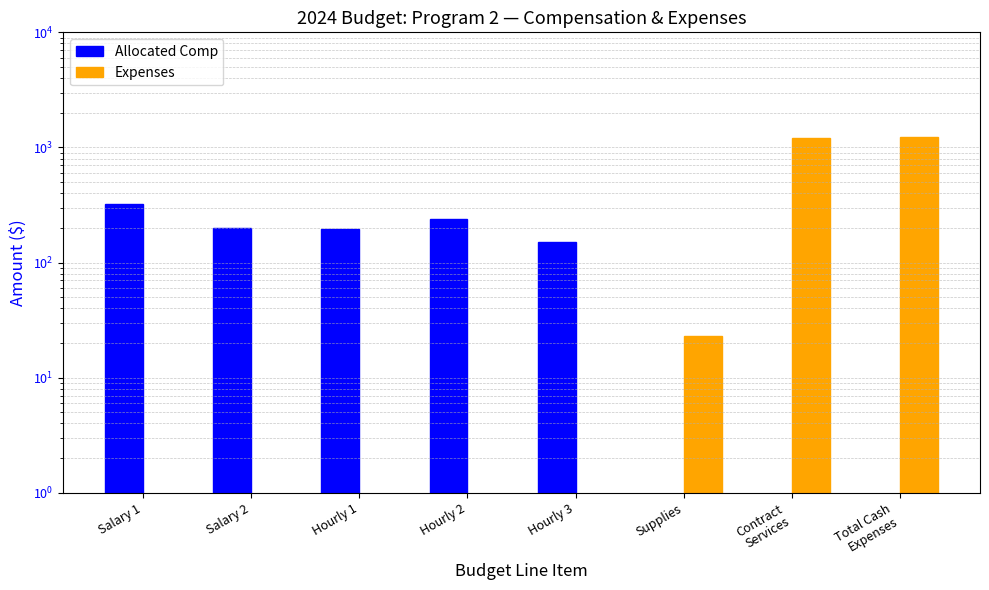

How many data points in Expenses are above 0?

3